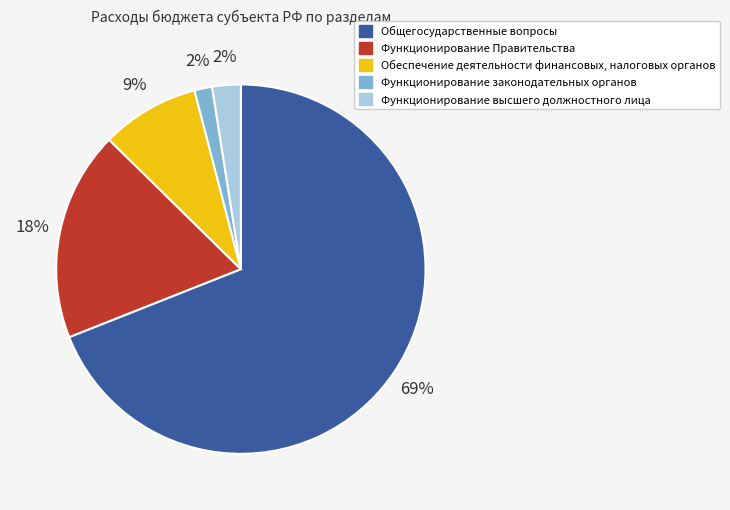

Does Функционирование законодательных органов represent more than half of the total?

No